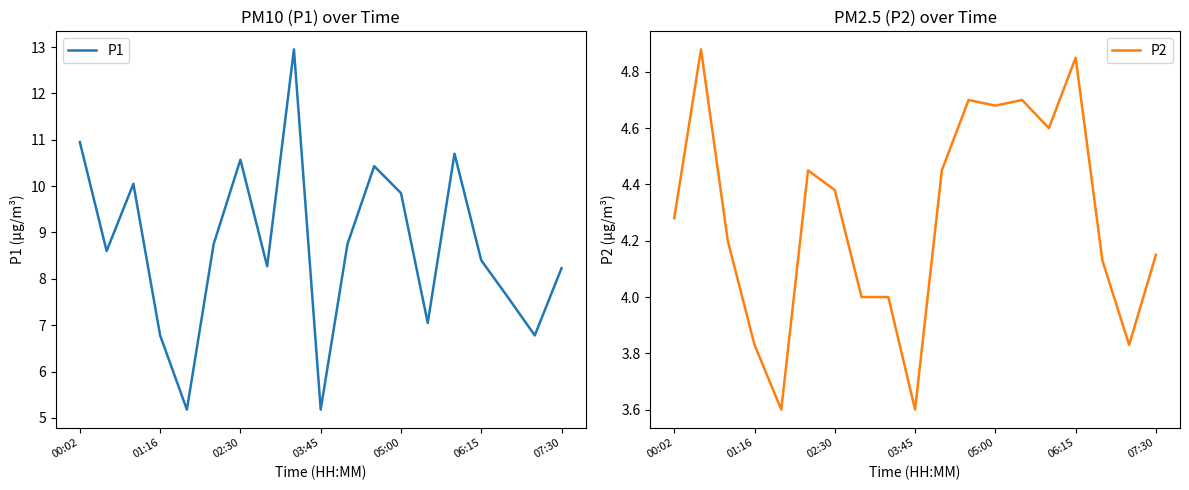

Where does the P1 series first go above 8?

00:02